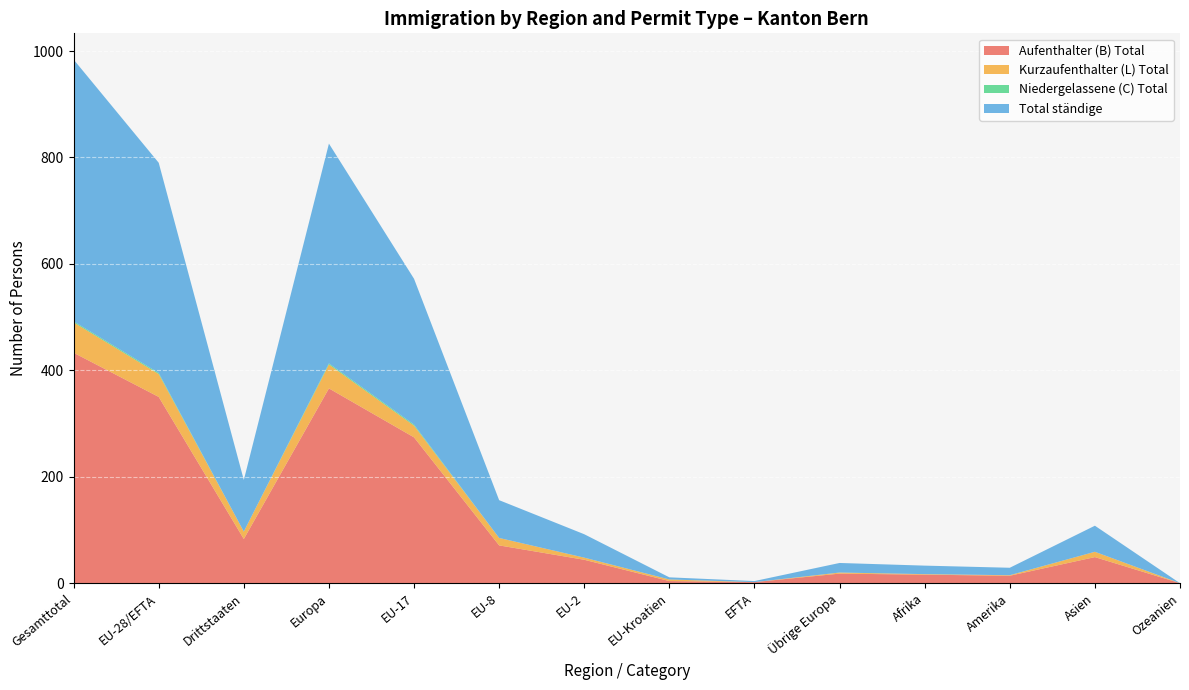

Reading left to right, extract all data points from this chart.

Aufenthalter (B) Total: 433	350	83	366	274	71	44	4	2	18	16	14	49	0
Kurzaufenthalter (L) Total: 57	43	14	45	22	14	4	3	0	2	1	1	10	0
Niedergelassene (C) Total: 2	2	0	2	2	0	0	0	0	0	0	0	0	0
Total ständige: 492	395	97	413	274	71	44	4	2	18	16	14	49	0